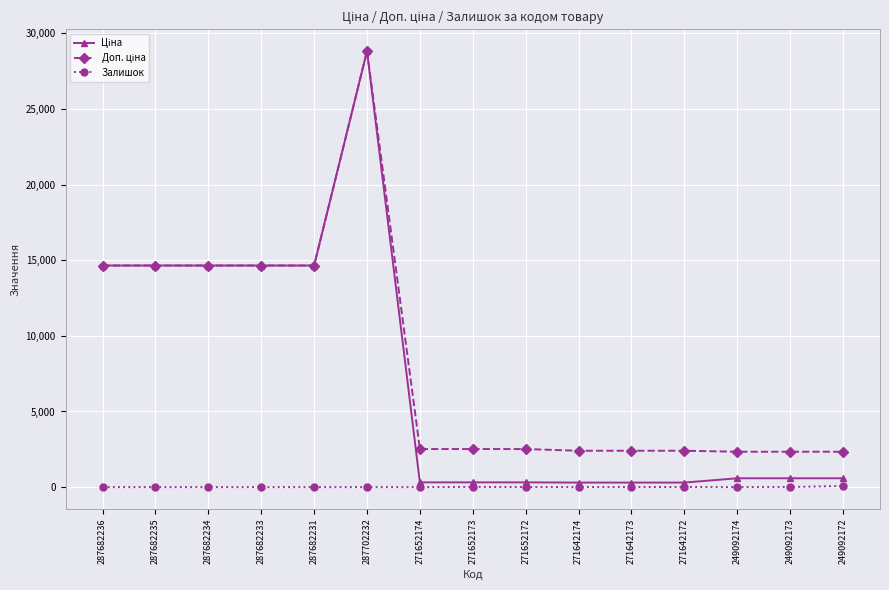

What is the maximum value shown in the chart?

28821.8